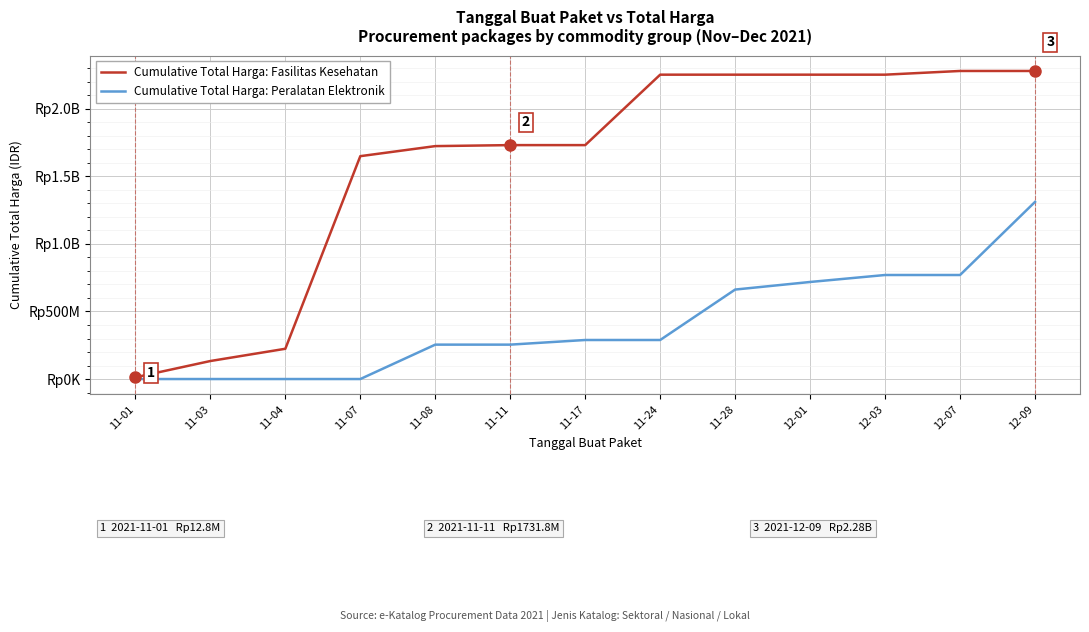

Does the chart display data point markers on the line(s)?

No